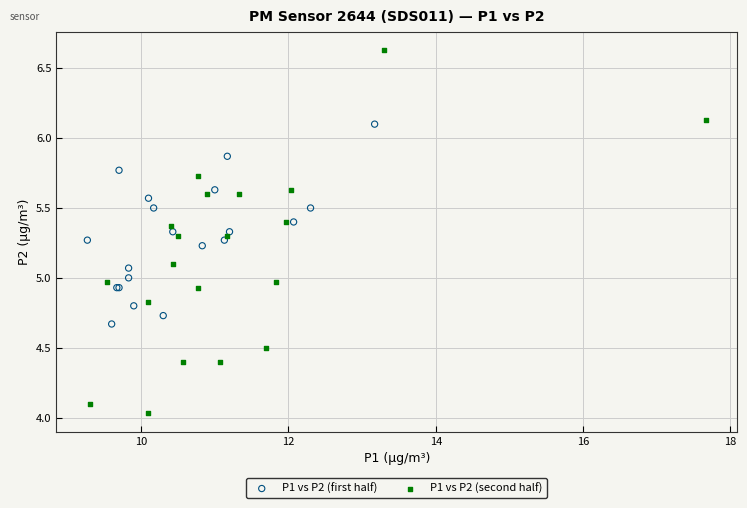

Which series has the widest spread of Y values?

P1 vs P2 (second half)